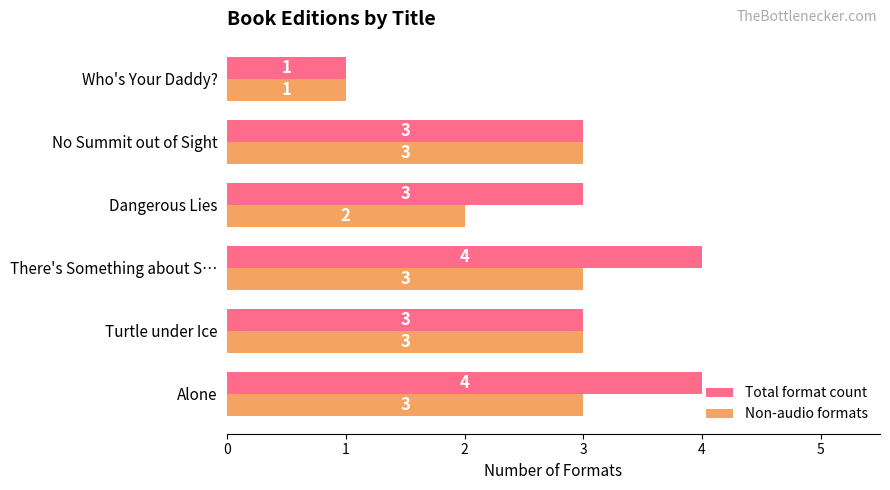

What is the sum of all Non-audio formats values?

15